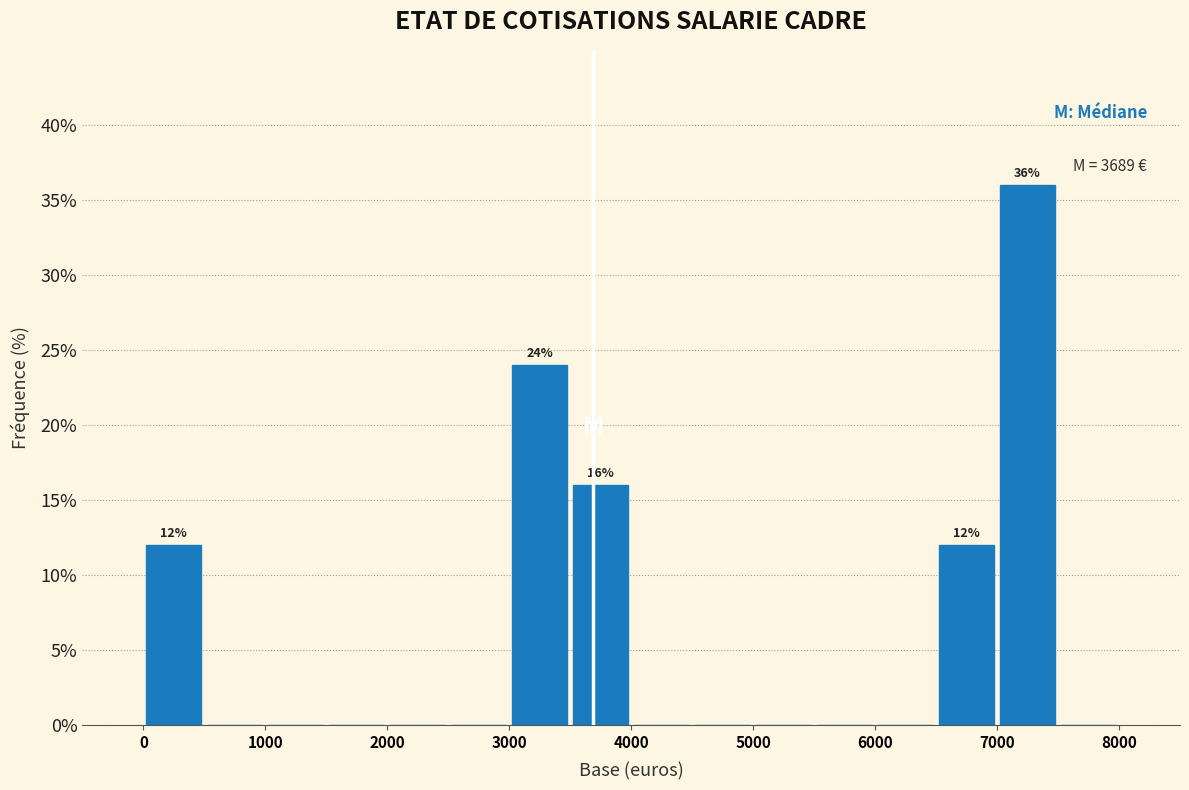

Which range on the x-axis has the tallest bar?

7000 to 7500